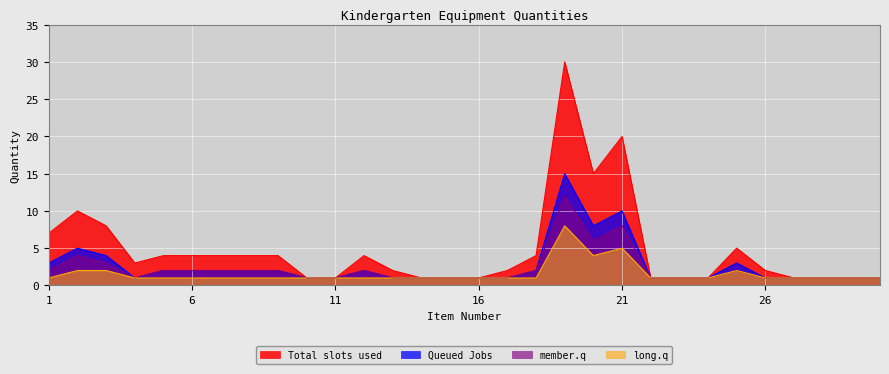

True or false: Total slots used and Queued Jobs intersect in this chart.

False